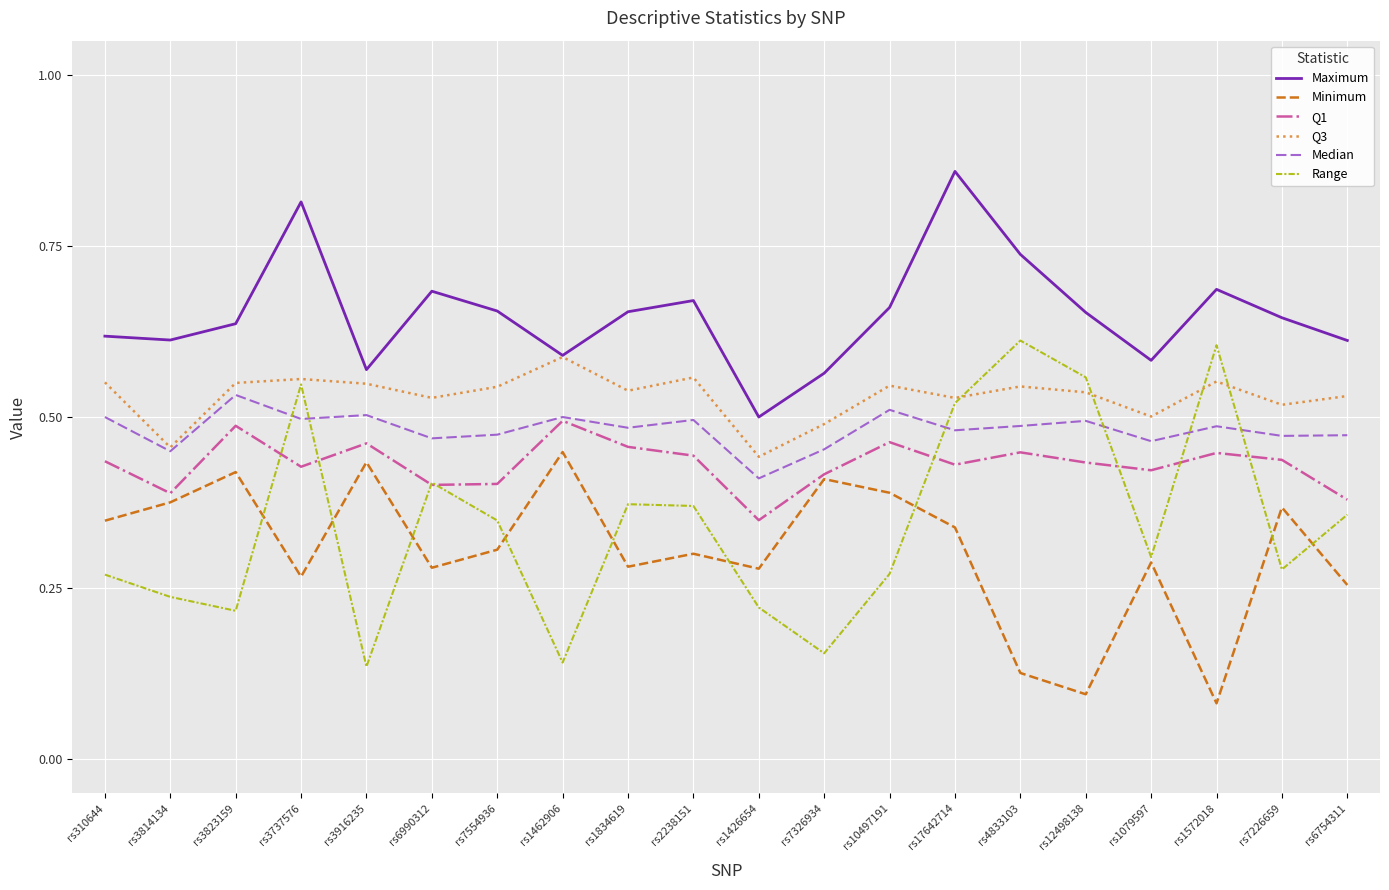

Between rs17642714 and rs7226659, which series saw the biggest shift?

Range